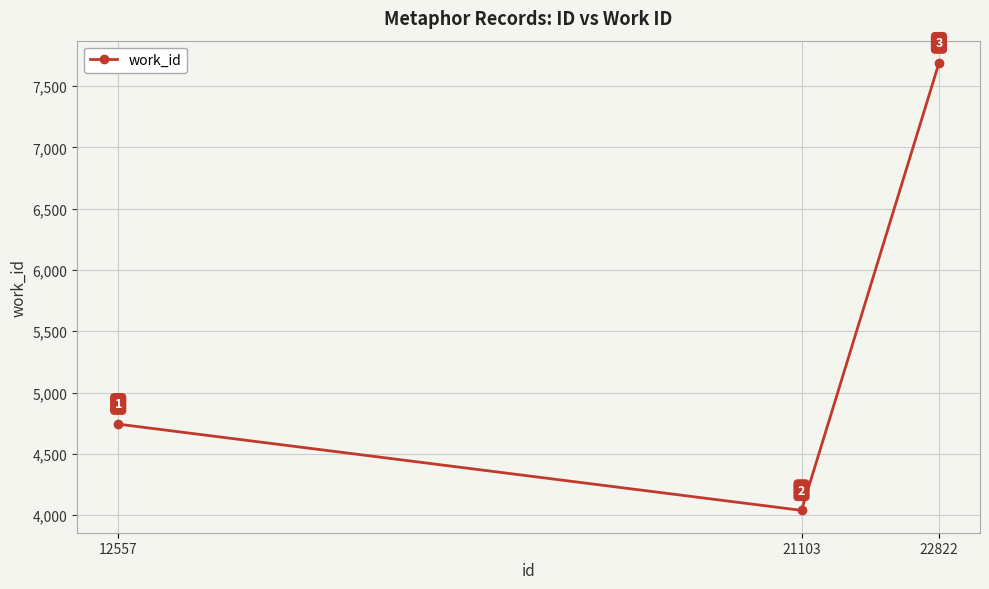

Which category has the highest value across all series?

22822